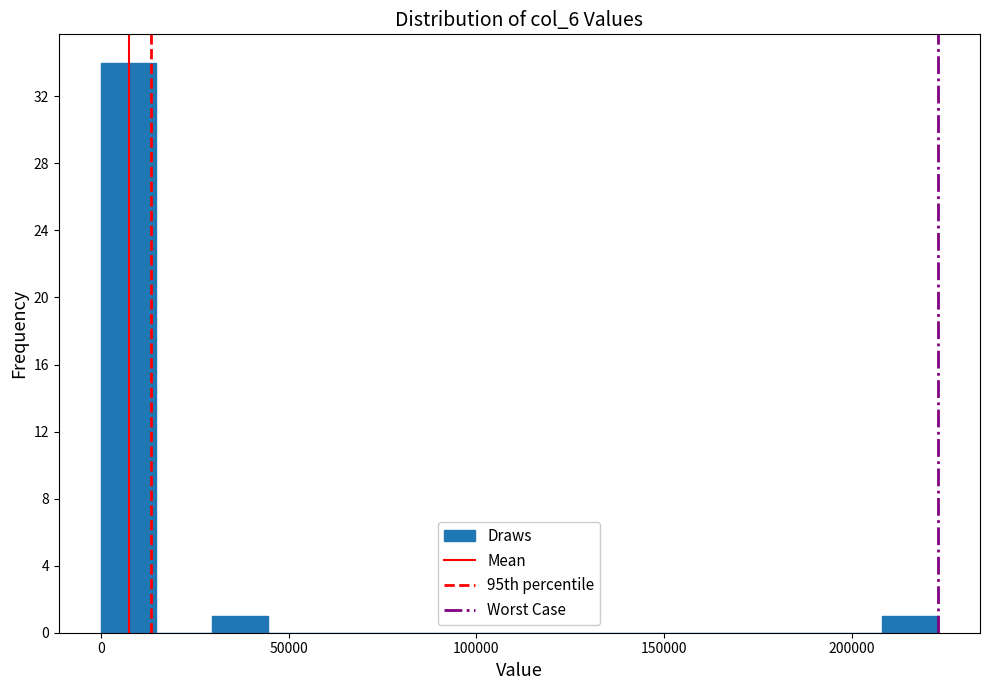

Read against the x-axis, roughly where is the centre of the tallest bar?

5000